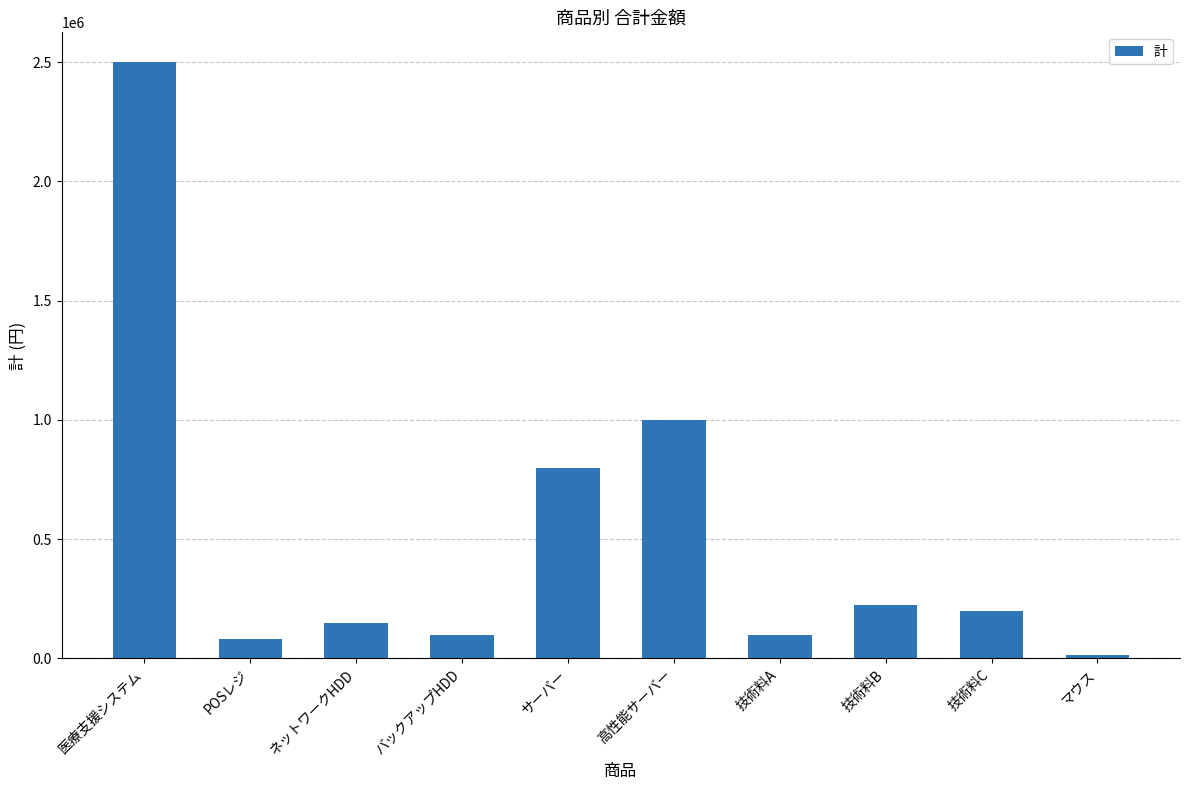

What position from the right is サーバー?

6